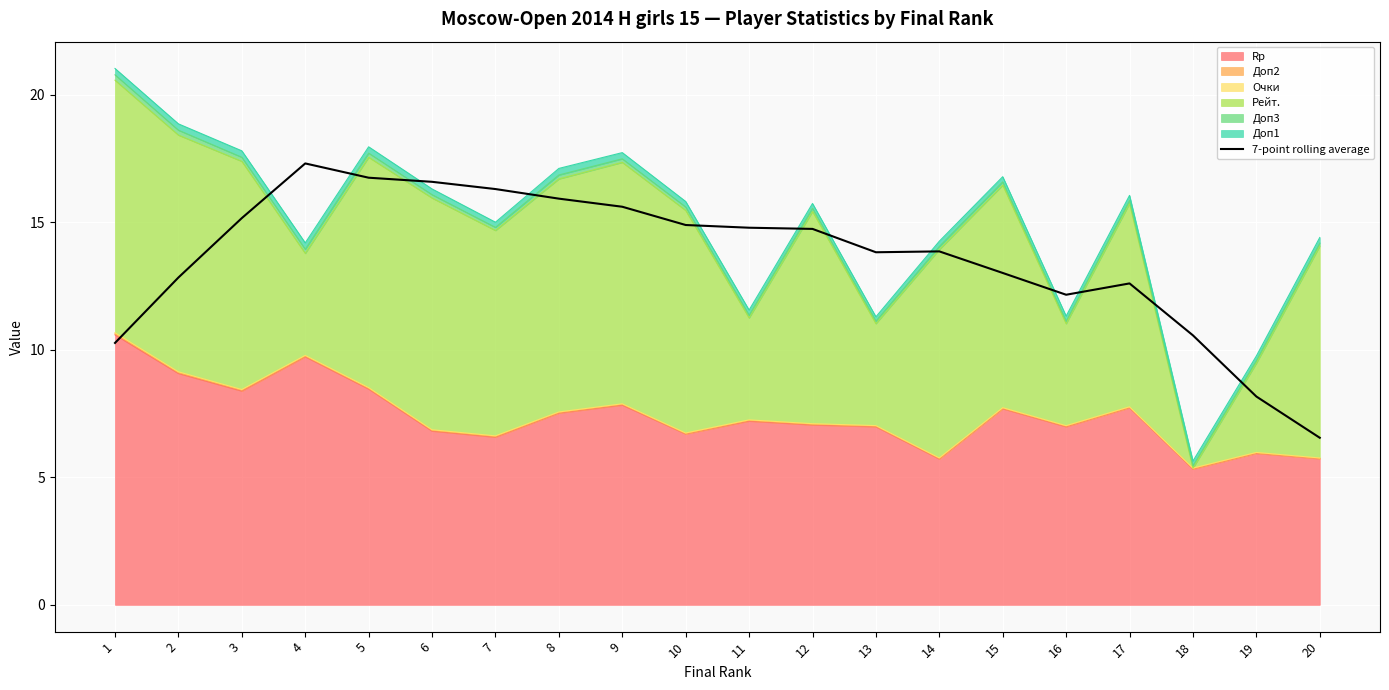

True or false: the data has more than 2 interior local peaks.

True